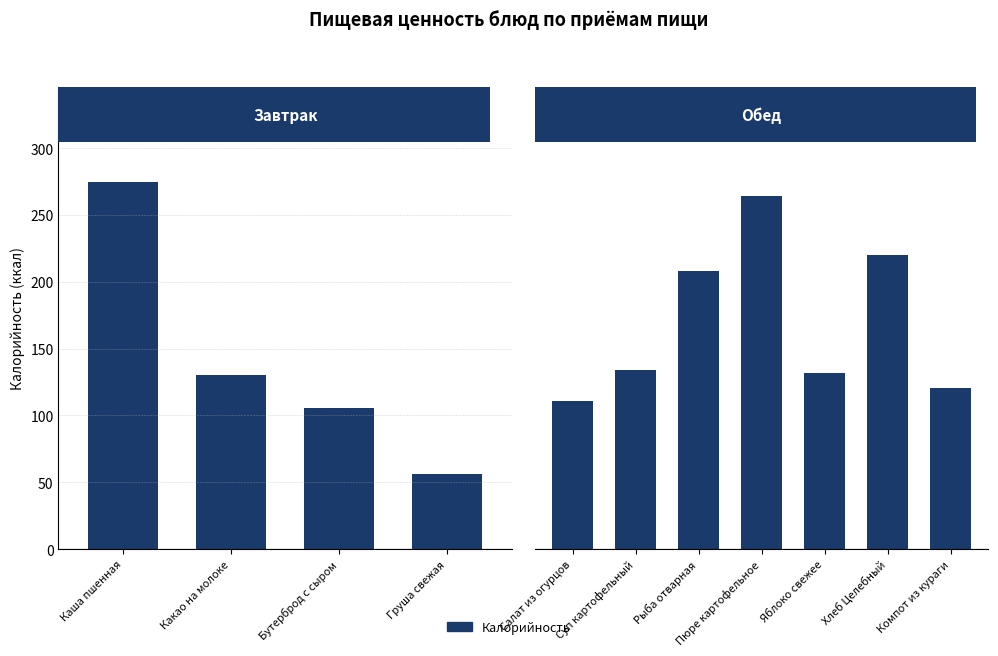

How many series are shown in this chart?

1